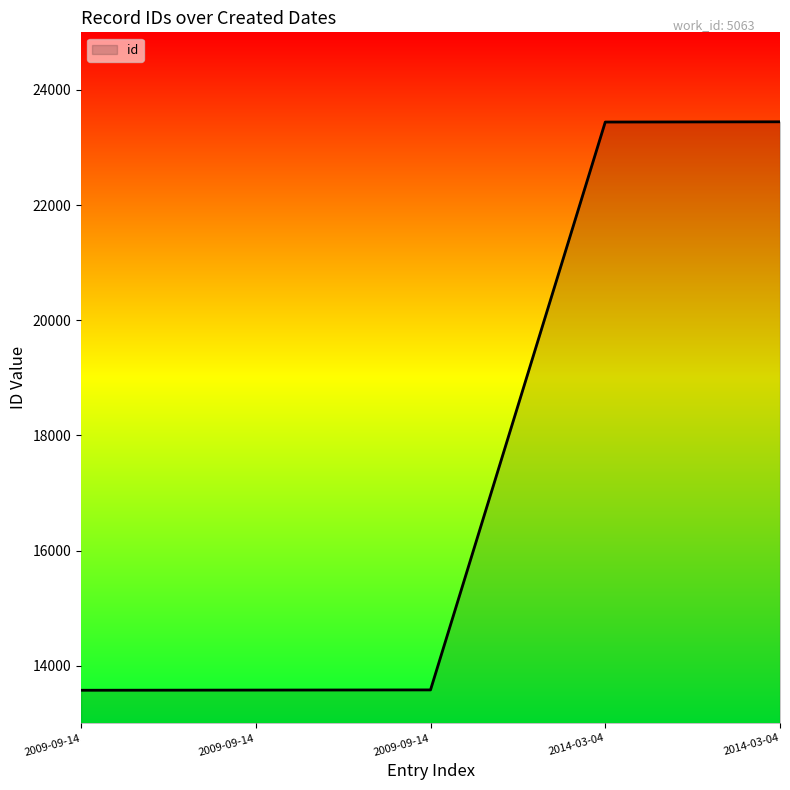

What is the maximum value shown in the chart?

23446